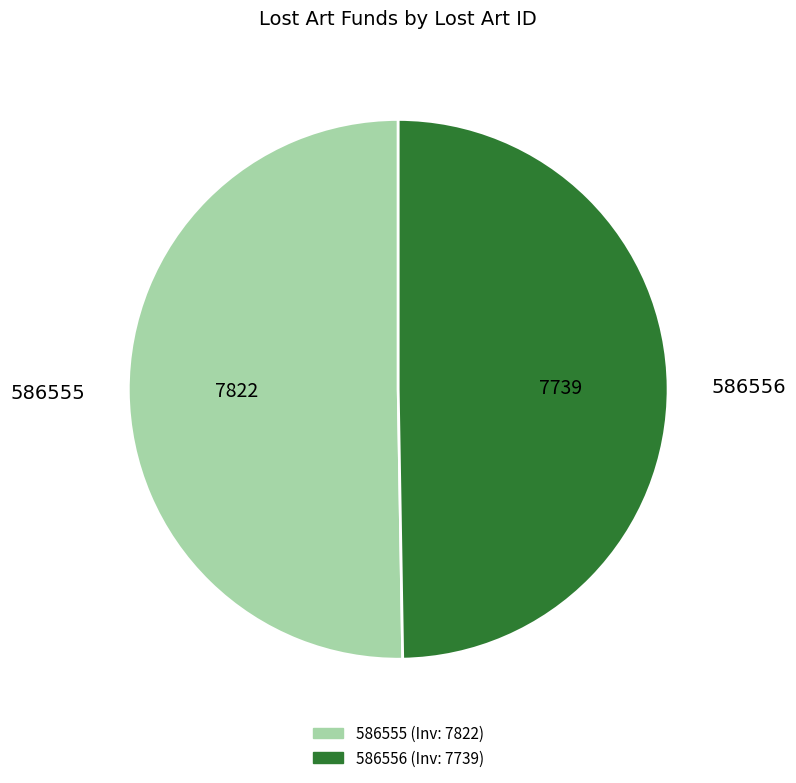

Rank the categories by value from highest to lowest.

586555, 586556